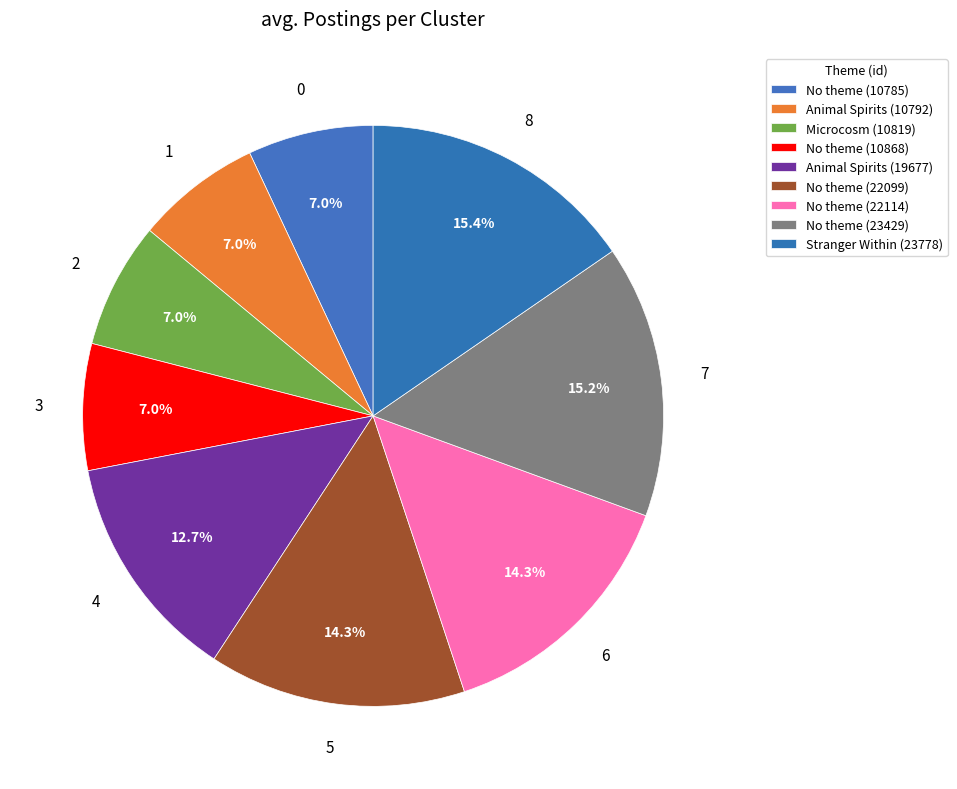

How many slices are in this pie chart?

9